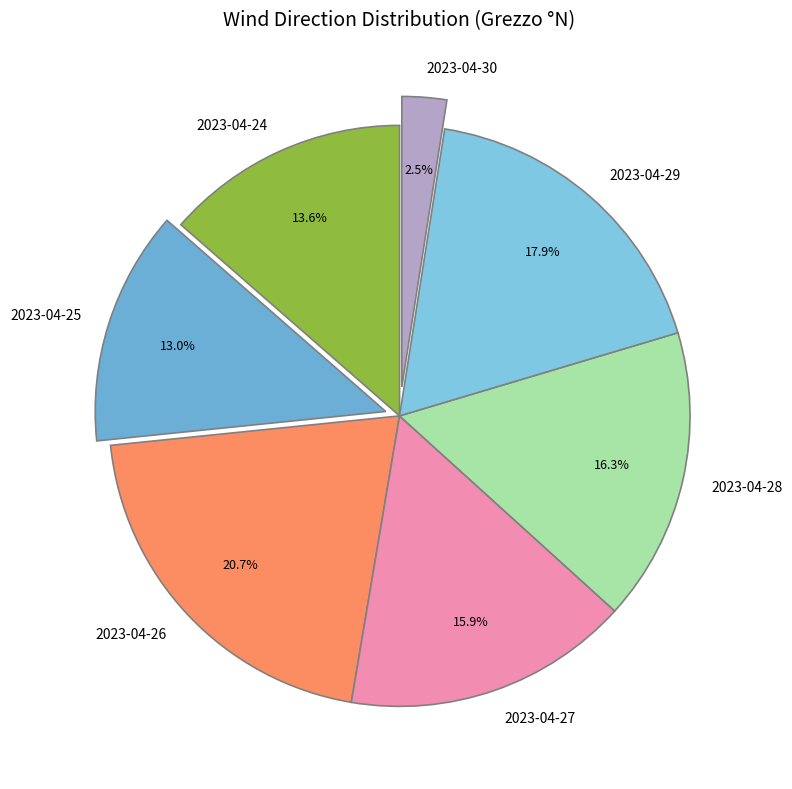

Is there a majority slice in this chart?

No